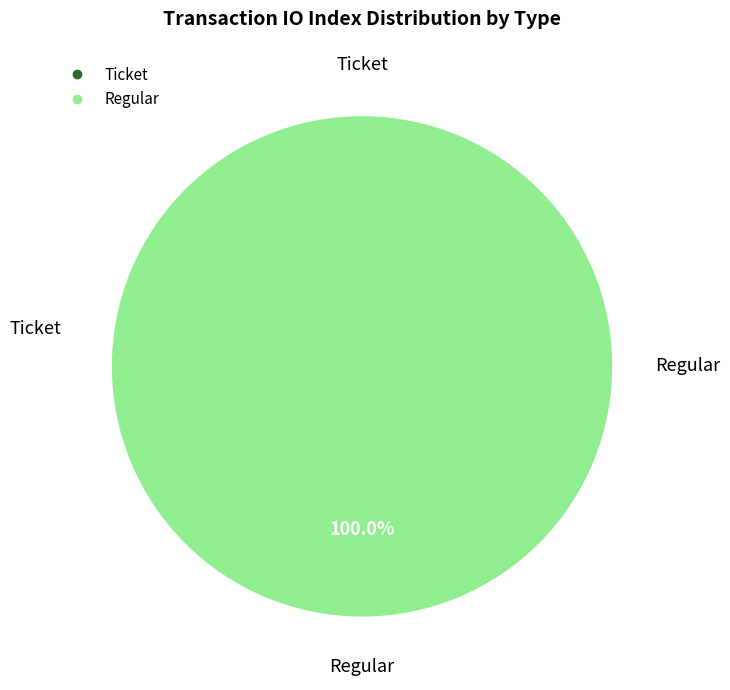

Which category accounts for the majority?

Regular